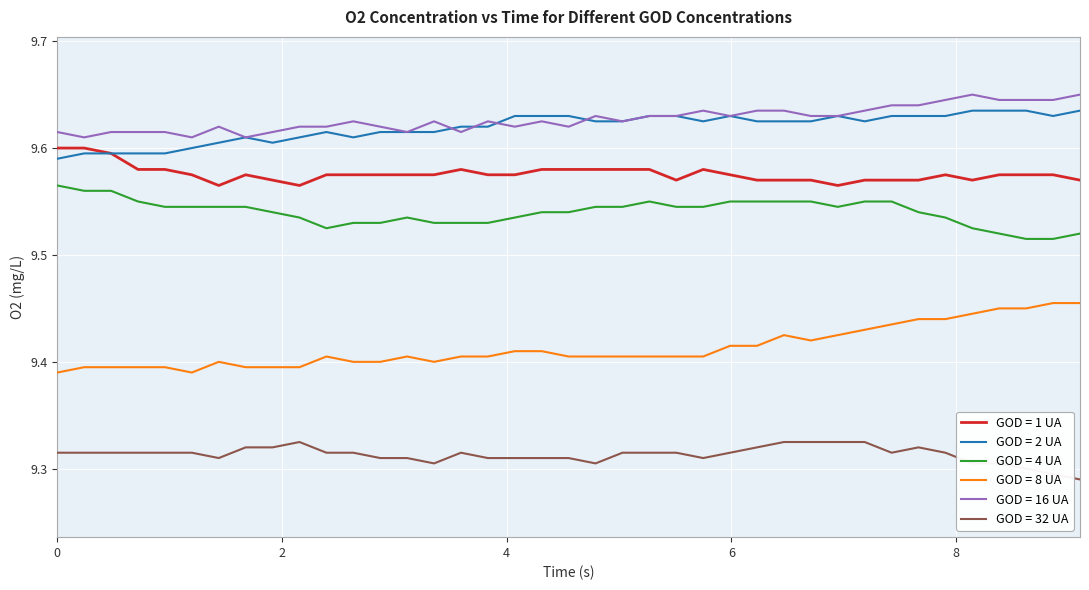

True or false: GOD = 4 UA and GOD = 1 UA intersect in this chart.

False